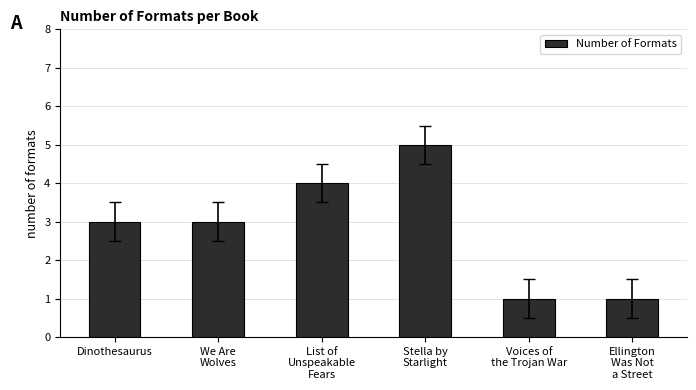

How many series are shown in this chart?

1